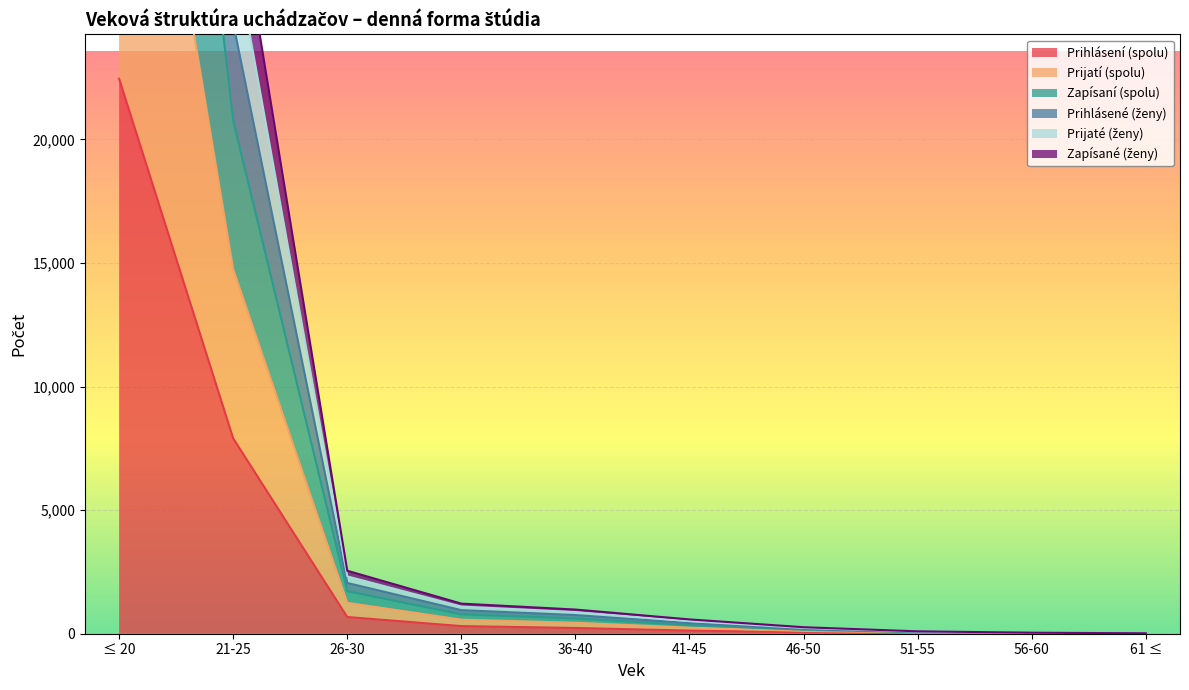

Between 51-55 and ≤ 20, which is larger?

≤ 20